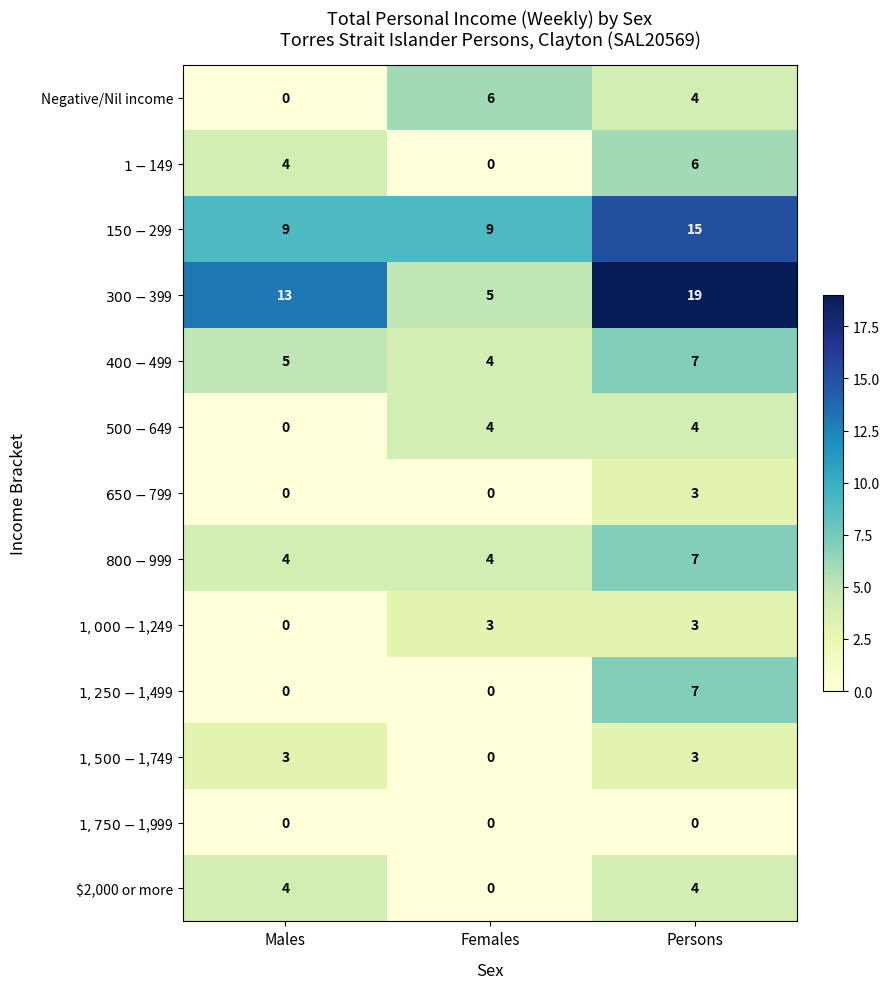

What is the difference between the highest and lowest values at Males?

13